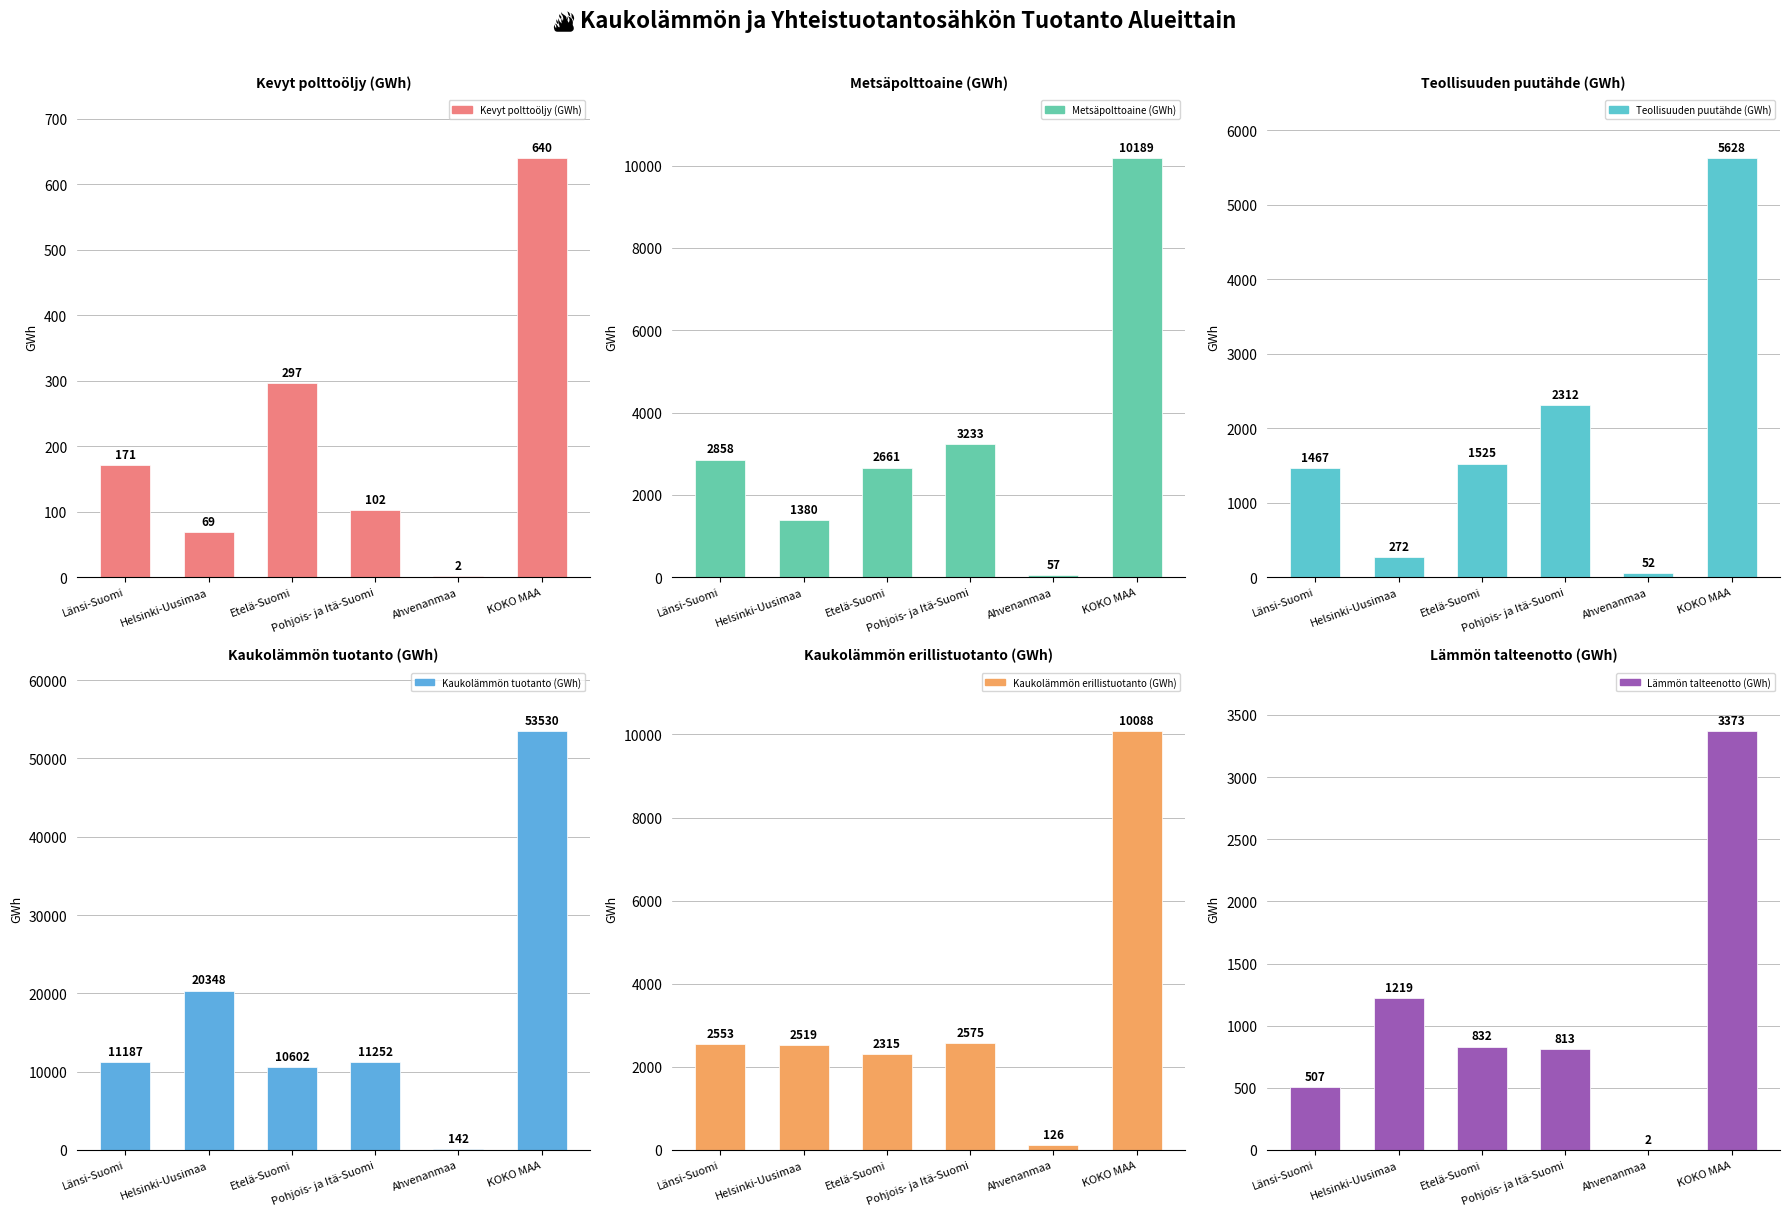

Read the Teollisuuden puutähde (GWh) value at Etelä-Suomi.

1524.8